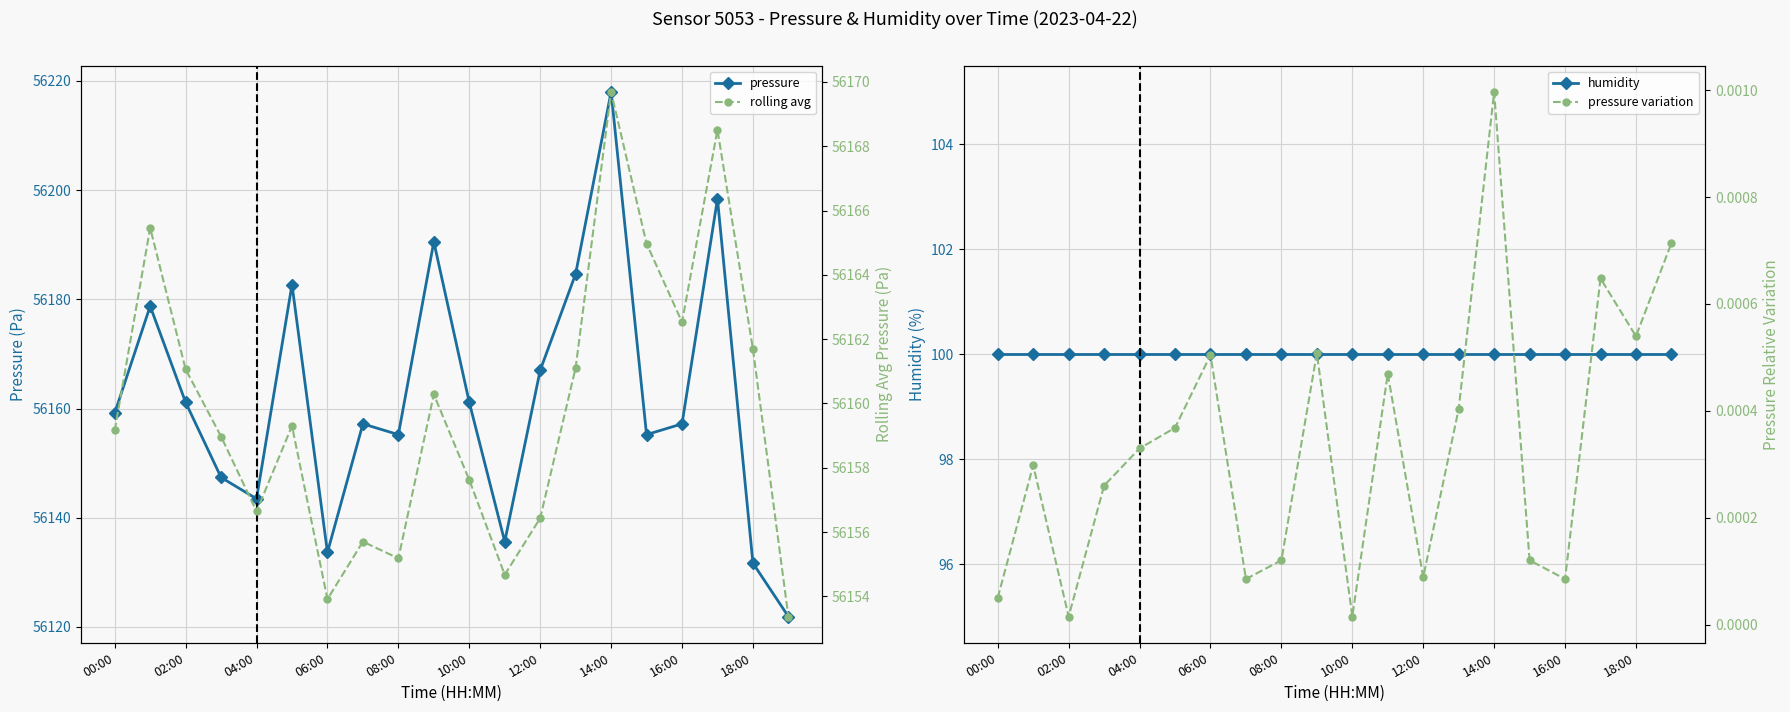

Does the chart have visible grid lines?

Yes